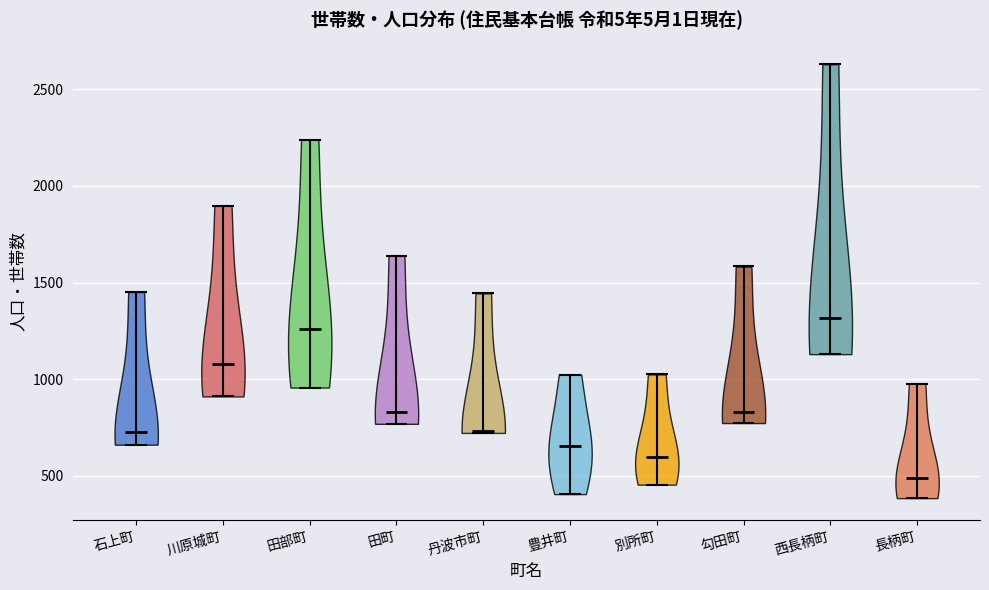

Reading left to right, read every violin against the y-axis: where its median line is, and the lowest and highest points it reaches. The values are not printed on the chart, so give them approximately, as read against the axis.

石上町: median line 750, lowest point 650, highest point 1450
川原城町: median line 1100, lowest point 900, highest point 1900
田部町: median line 1250, lowest point 950, highest point 2250
田町: median line 850, lowest point 750, highest point 1650
丹波市町: median line 750, lowest point 700, highest point 1450
豊井町: median line 650, lowest point 400, highest point 1000
別所町: median line 600, lowest point 450, highest point 1000
勾田町: median line 850, lowest point 750, highest point 1600
西長柄町: median line 1300, lowest point 1150, highest point 2650
長柄町: median line 500, lowest point 400, highest point 1000